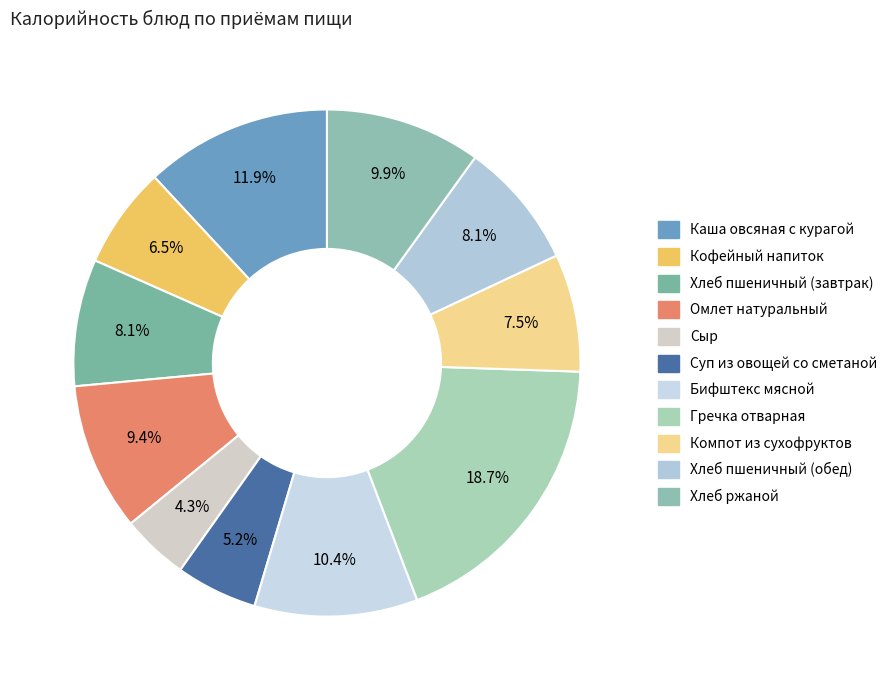

Does Суп из овощей со сметаной represent more than half of the total?

No